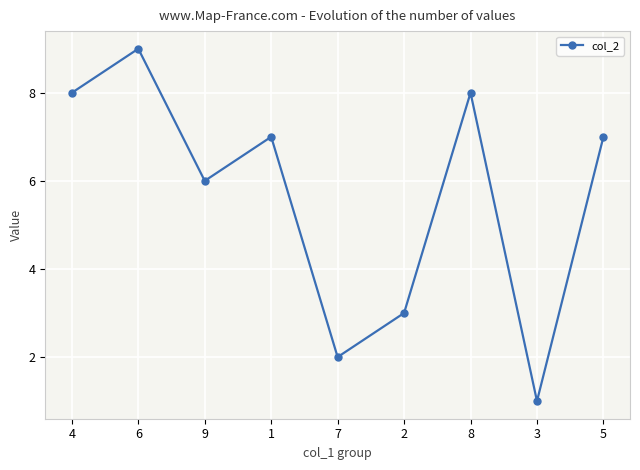

Is this an area chart (filled region under the line)?

No